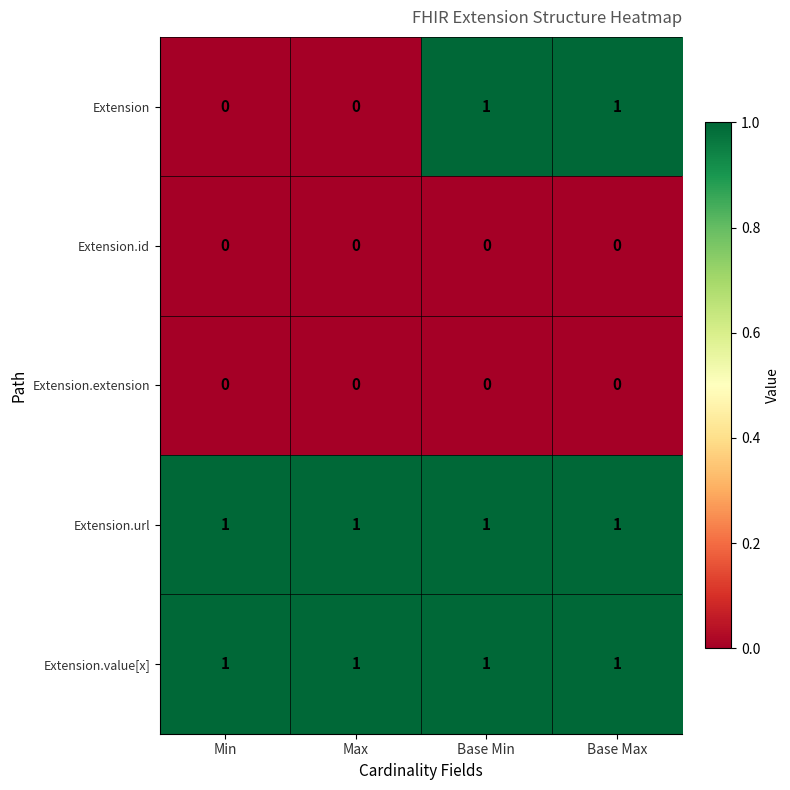

What is the total value across all series at Base Min?

3